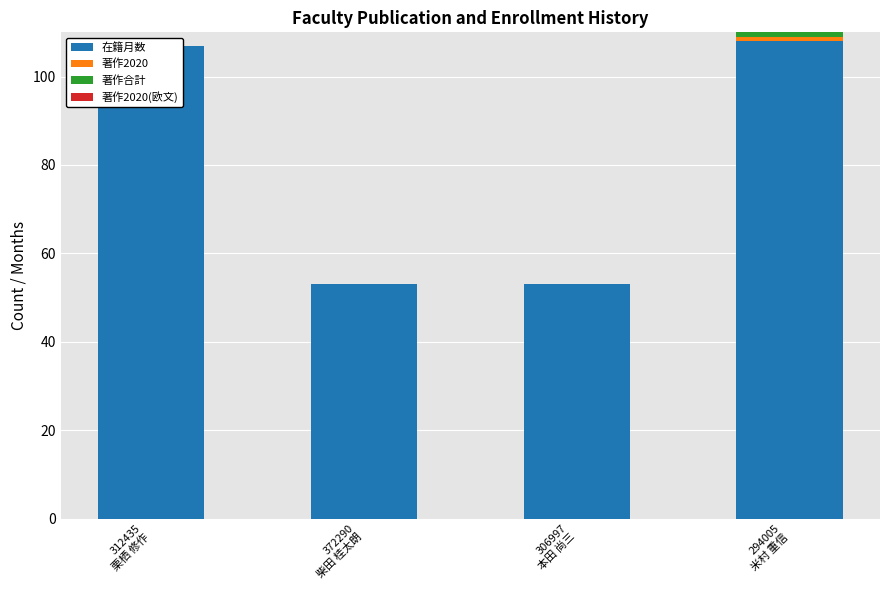

At how many categories does at least one series exceed 72?

2